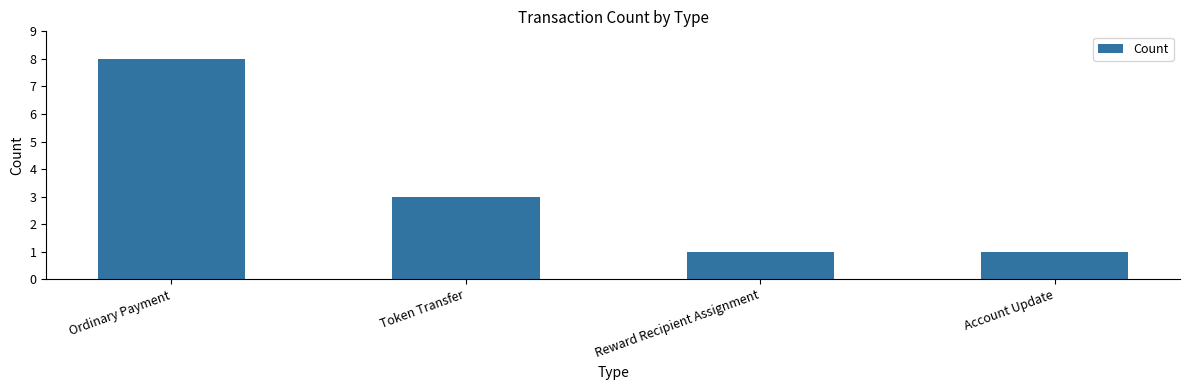

What value does the data have at Reward Recipient Assignment?

1